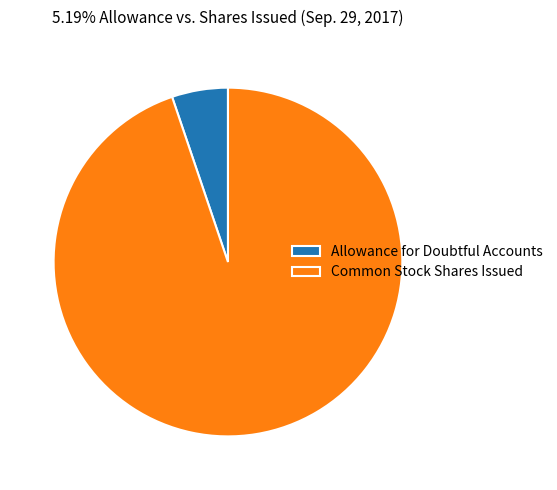

Rank the categories by value from lowest to highest.

Allowance for Doubtful Accounts, Common Stock Shares Issued